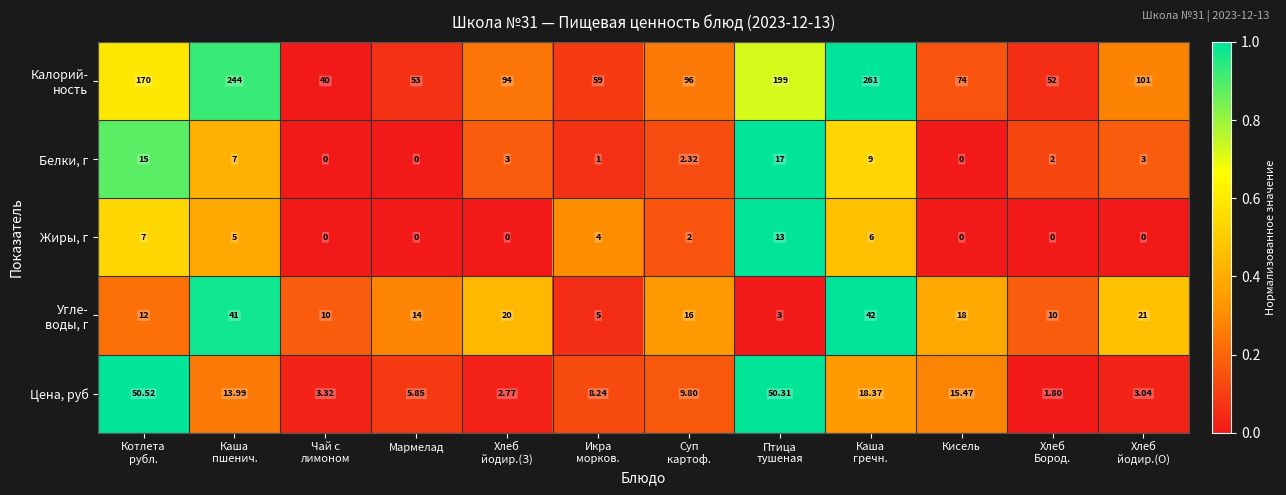

How many values in the Жиры, г series are below 2?

6